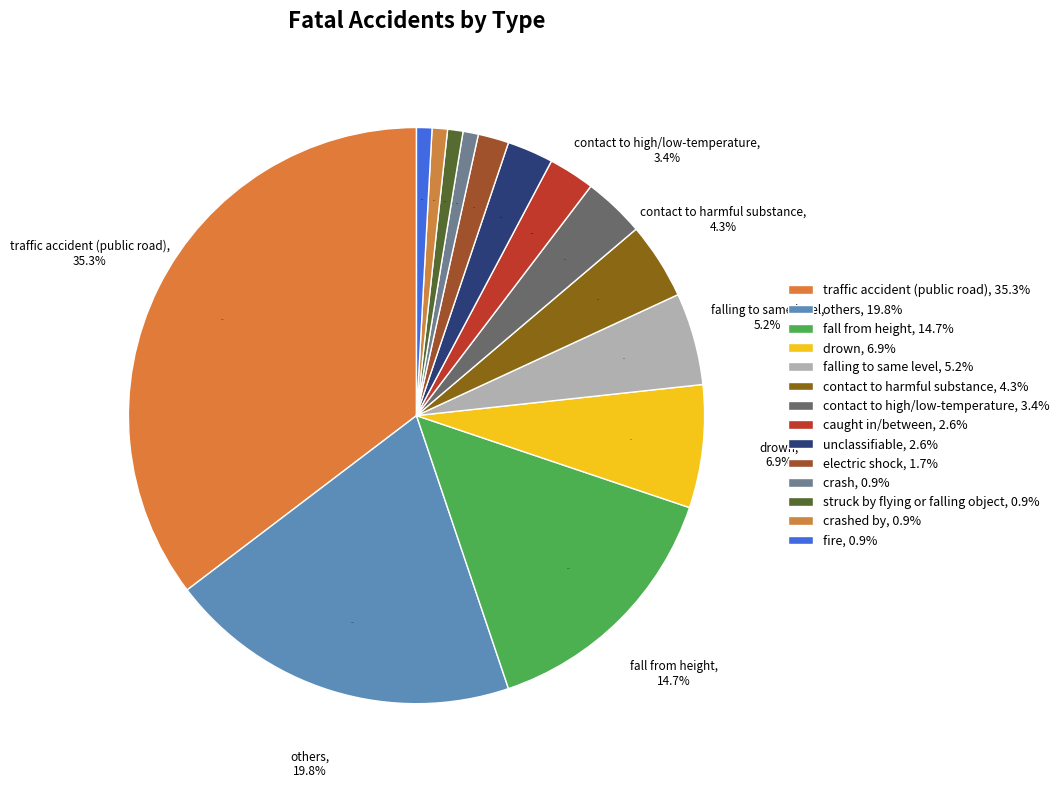

To the nearest percent, what is the combined percentage of falling to same level and traffic accident (public road)?

41%